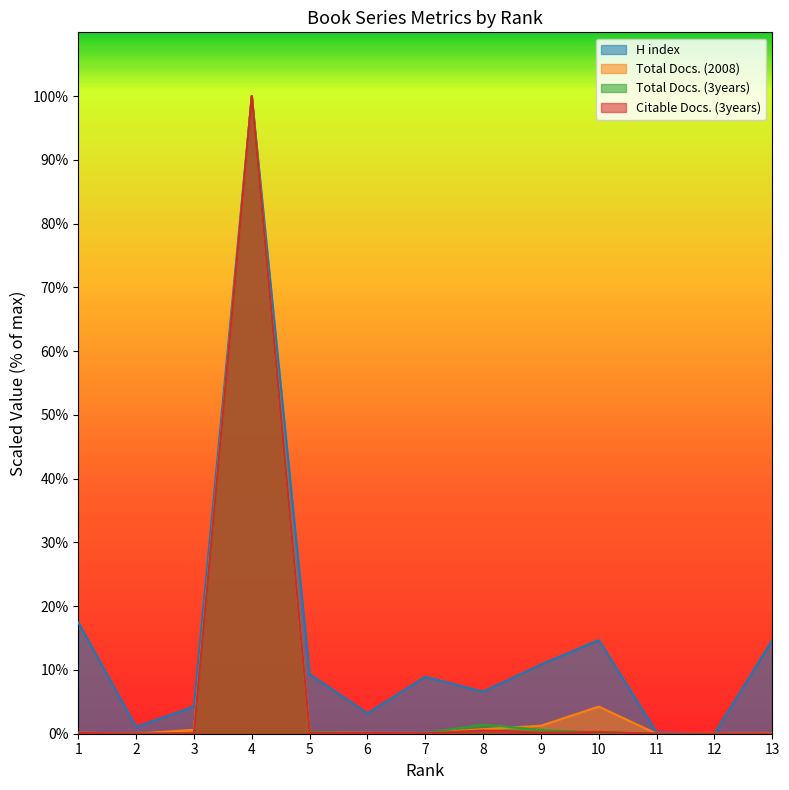

At which category does the chart reach its peak across all series?

4